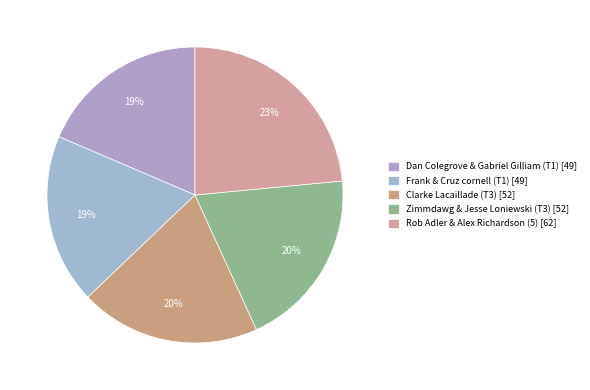

Combined, what portion of the pie is Dan Colegrove & Gabriel Gilliam (T1) and Zimmdawg & Jesse Loniewski (T3)?

38.3%